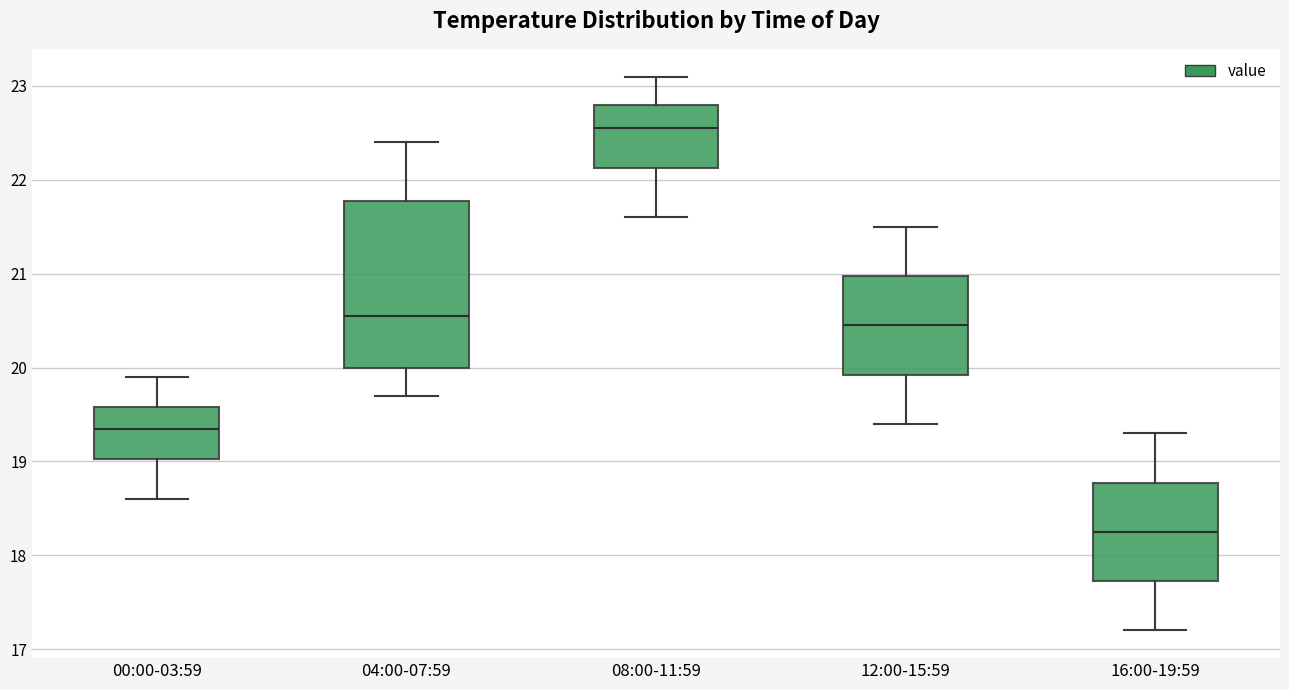

Which box is the tallest, from its lower edge to its upper edge?

04:00-07:59